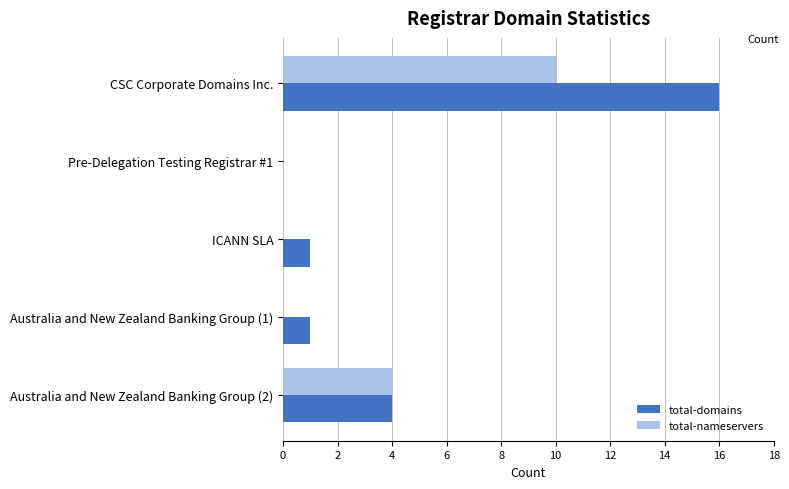

True or false: total-domains has a value of 2 at Australia and New Zealand Banking Group (1).

False